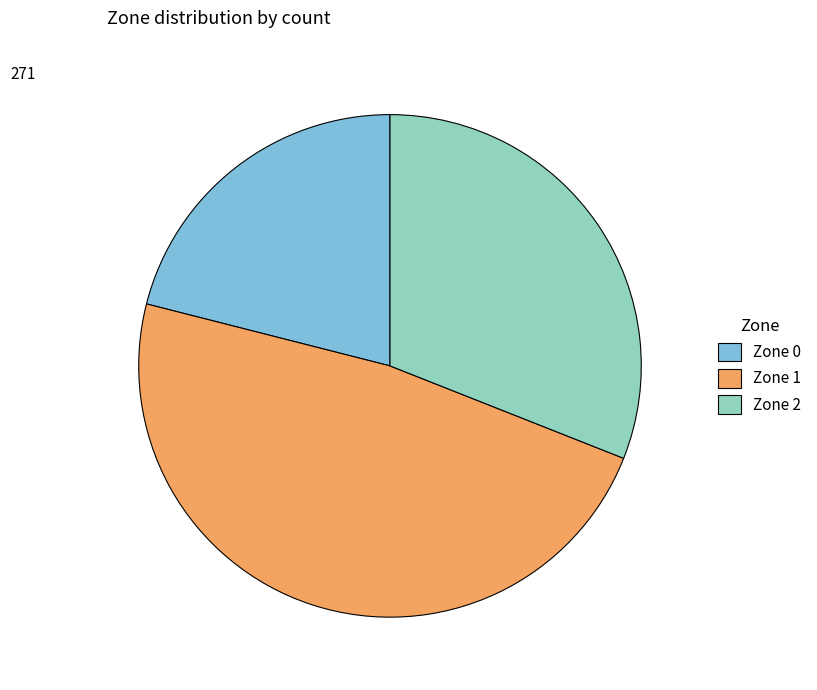

Is there a majority slice in this chart?

No